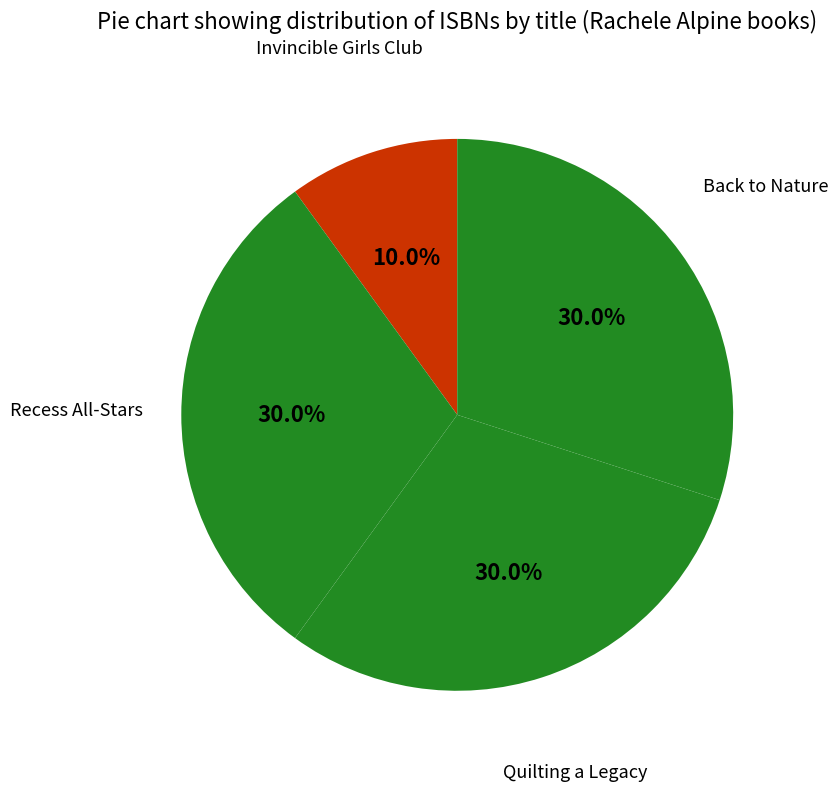

Which slice is the smallest?

Invincible Girls Club